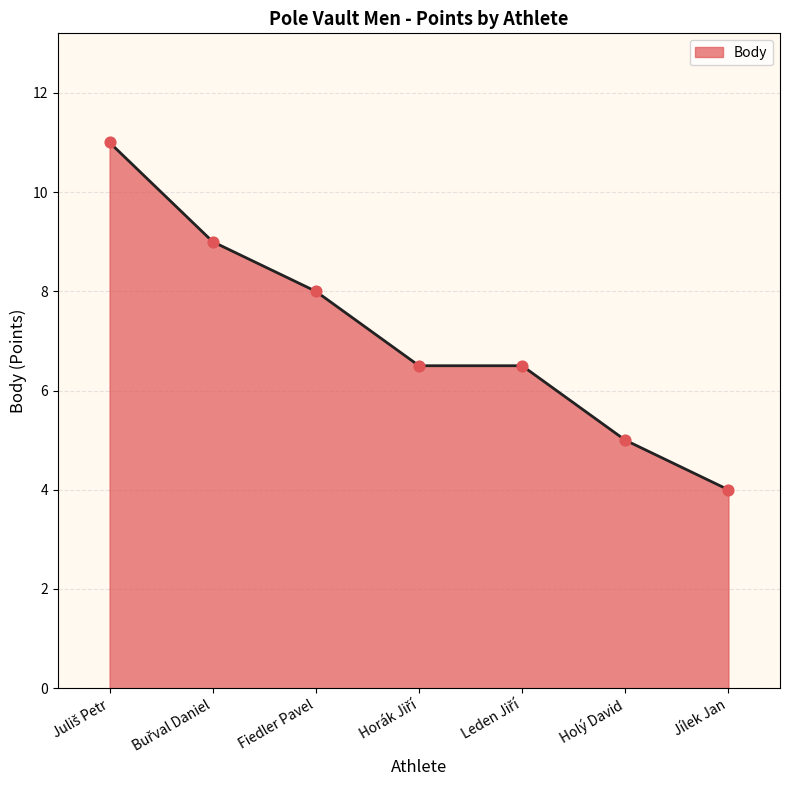

The chart shows a value of 2.1 at Jílek Jan. True or false?

False